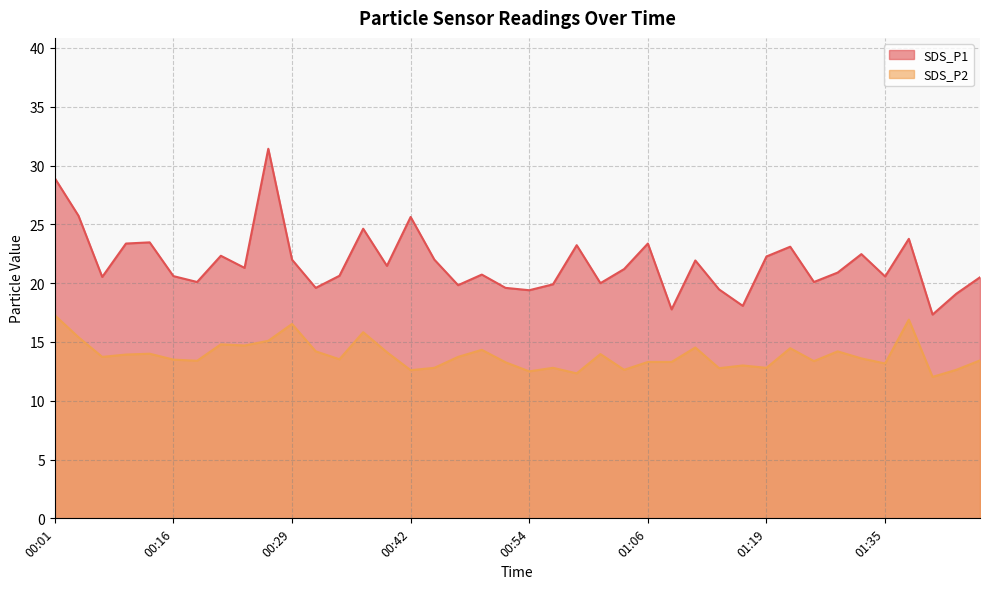

List the labels in order of SDS_P1 value, smallest first.

01:41, 01:09, 01:17, 01:44, 00:54, 01:14, 00:32, 00:52, 00:47, 00:56, 01:01, 00:19, 01:27, 01:46, 00:06, 01:35, 00:16, 00:34, 00:49, 01:30, 01:04, 00:24, 00:39, 01:12, 00:29, 00:44, 01:19, 00:21, 01:33, 01:25, 00:59, 00:08, 01:06, 00:11, 01:38, 00:37, 00:42, 00:03, 00:01, 00:26